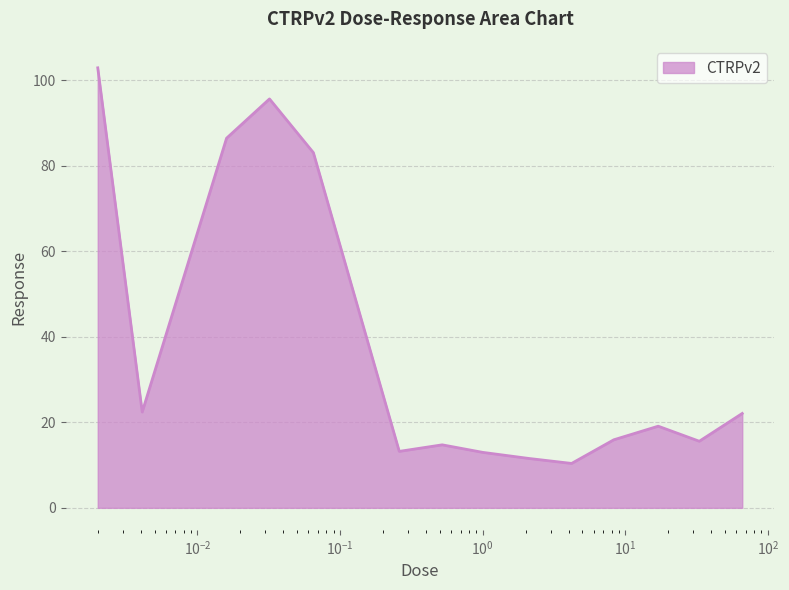

What is the average value?

37.6